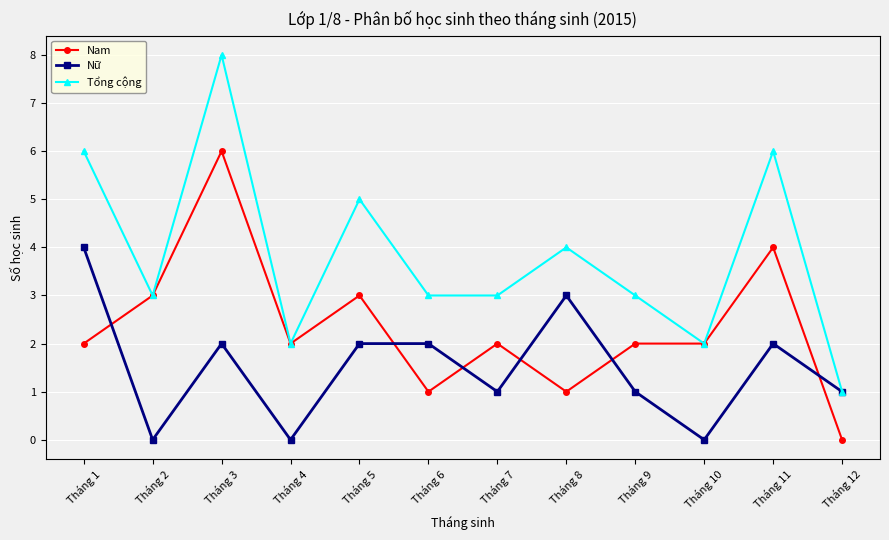

The value of Tổng cộng at Tháng 4 is 2. True or false?

True